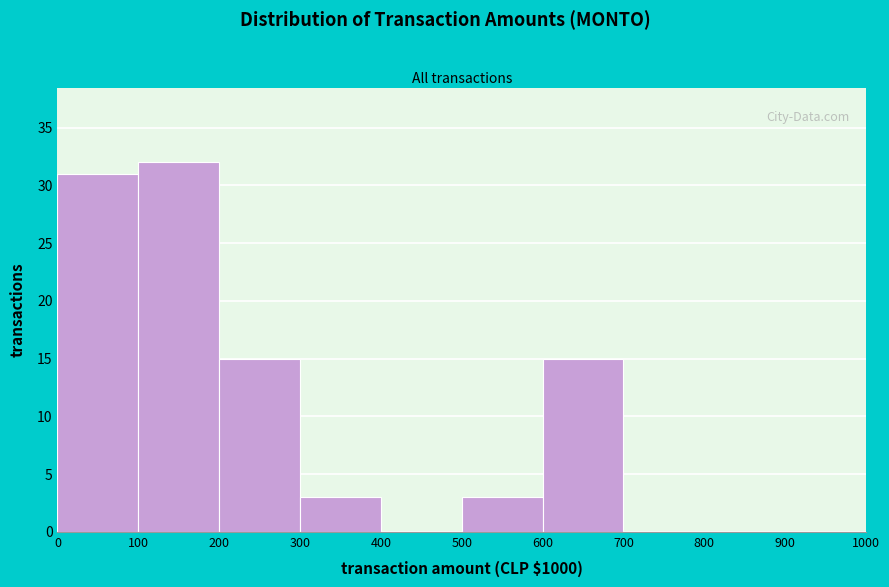

Reading left to right, list every bar in this chart as the range it spans on the x-axis followed by its height. The values are not printed on the chart, so give them approximately, as read against the axis.

0 to 100: 31
100 to 200: 32
200 to 300: 15
300 to 400: 3
400 to 500: 0
500 to 600: 3
600 to 700: 15
700 to 800: 0
800 to 900: 0
900 to 1000: 0